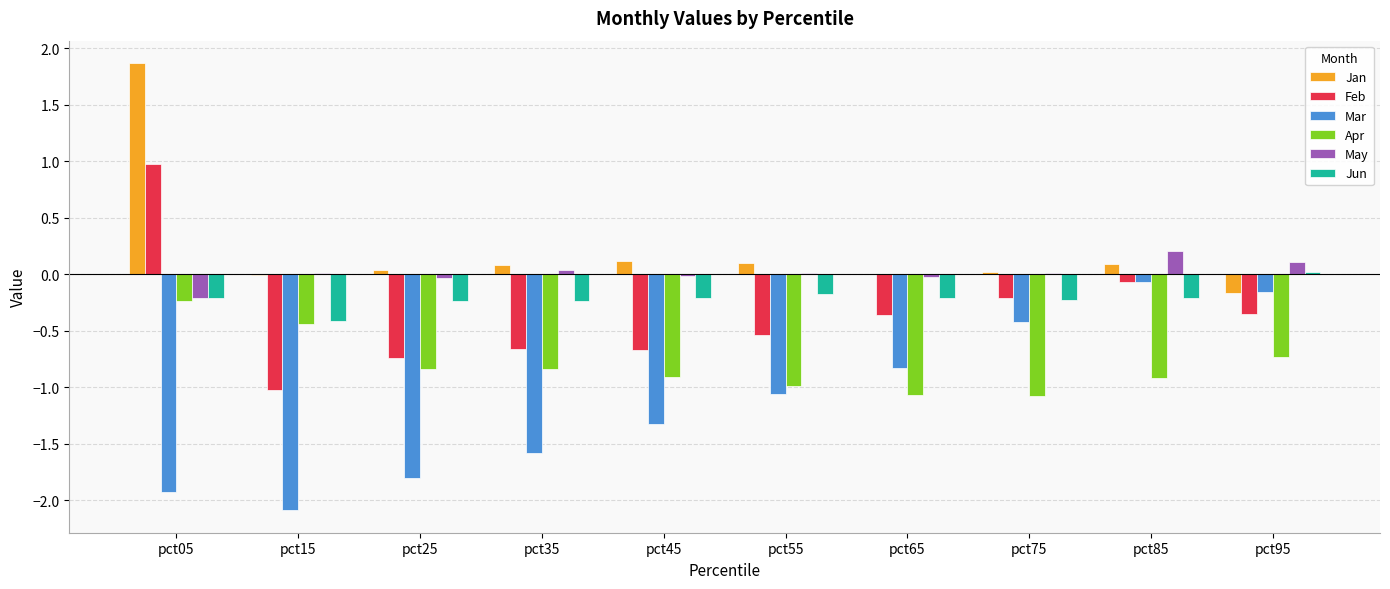

At which category is the sum across all series the highest?

pct05